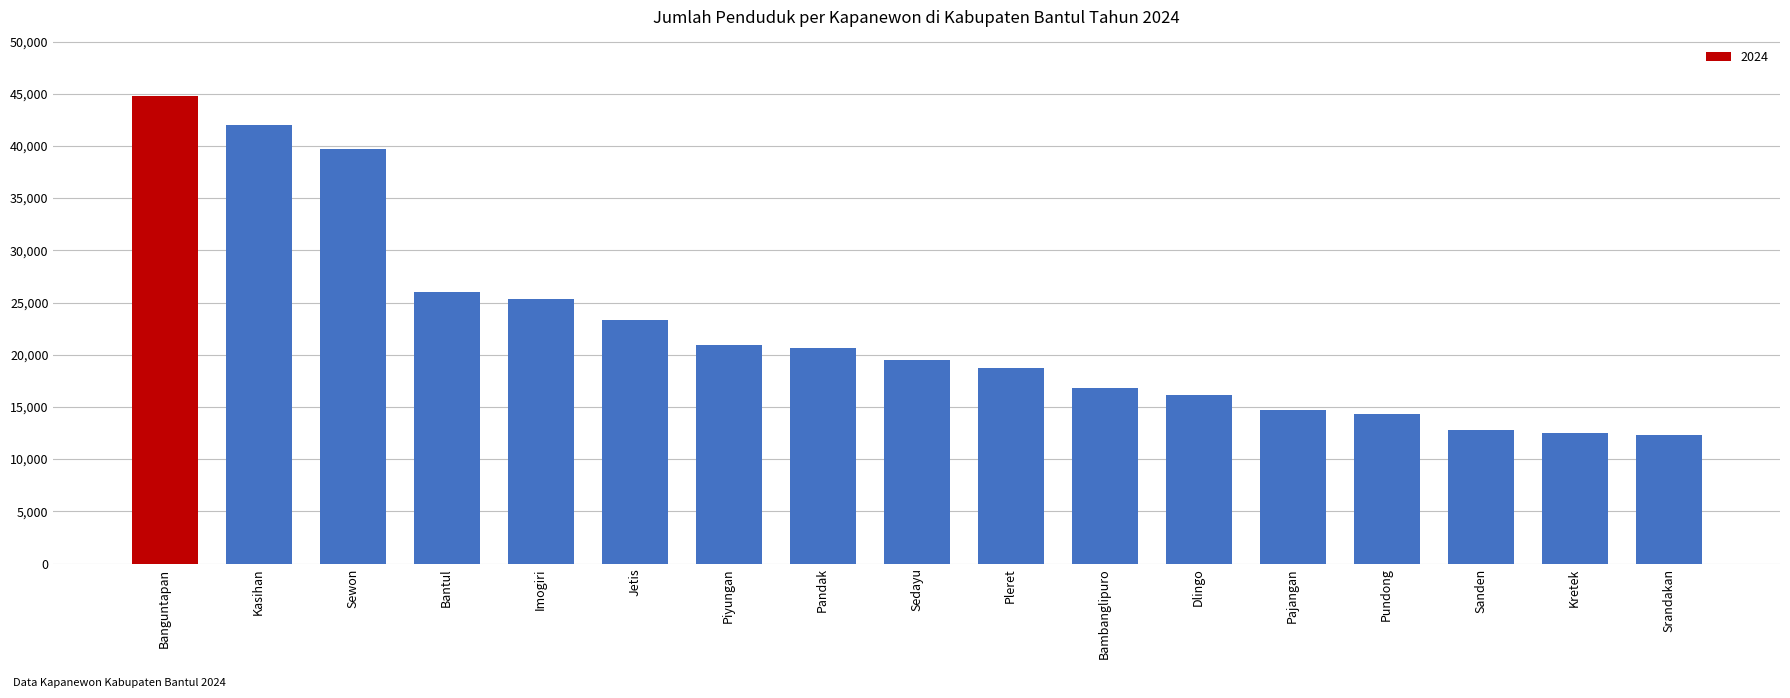

What is the maximum value shown in the chart?

44804